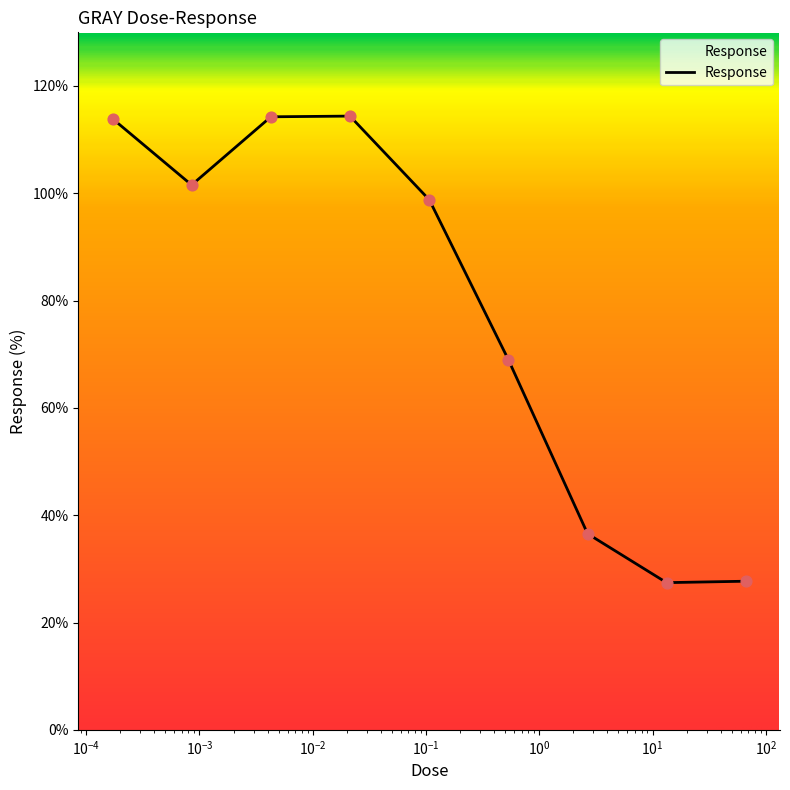

What is the greatest value displayed?

114.4